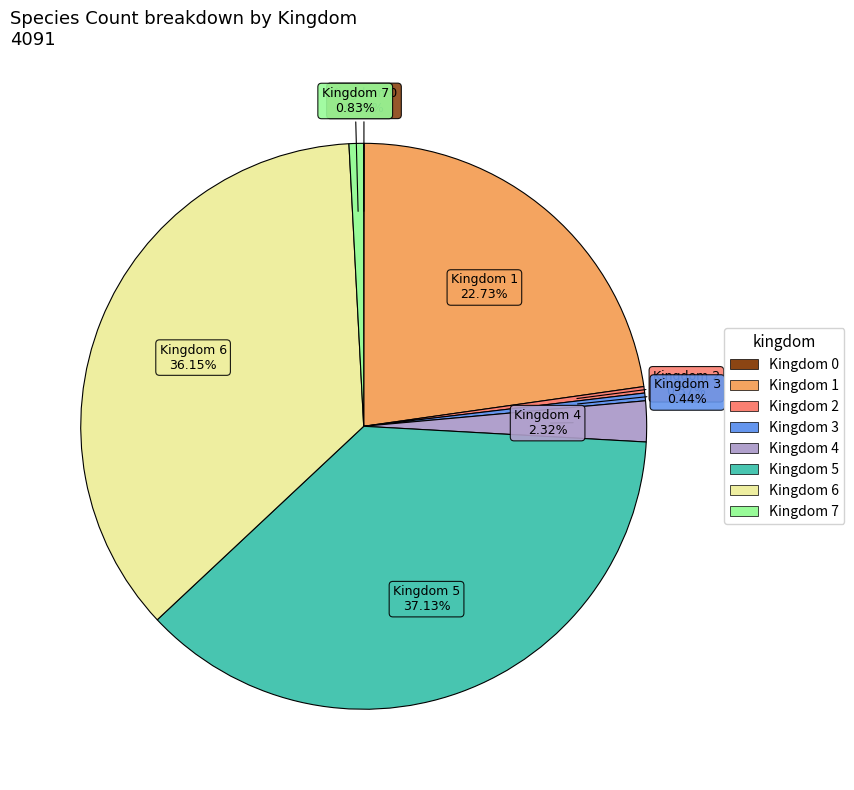

Does any single category account for the majority?

No